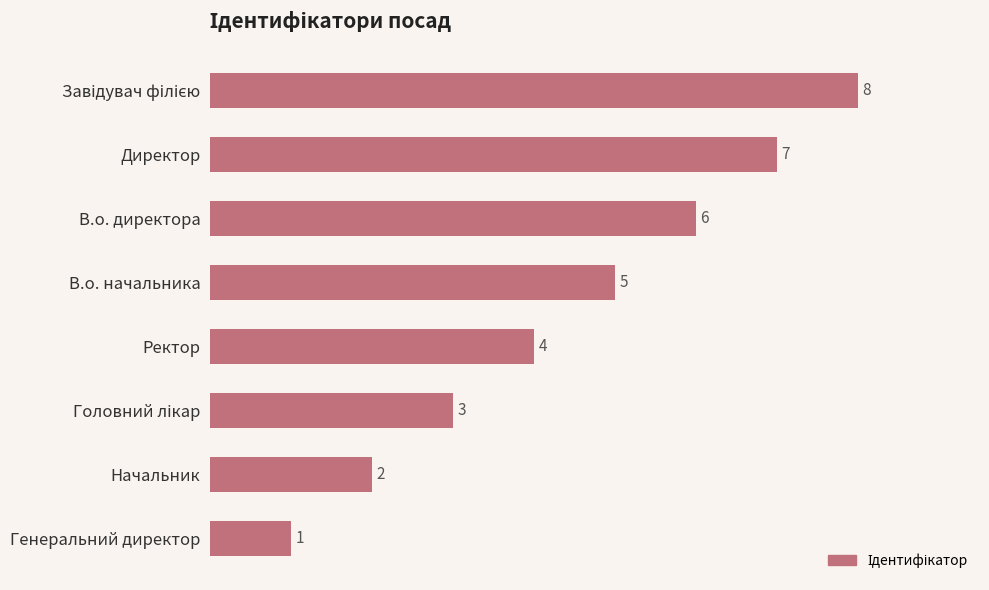

Does the chart contain stacked bars?

No